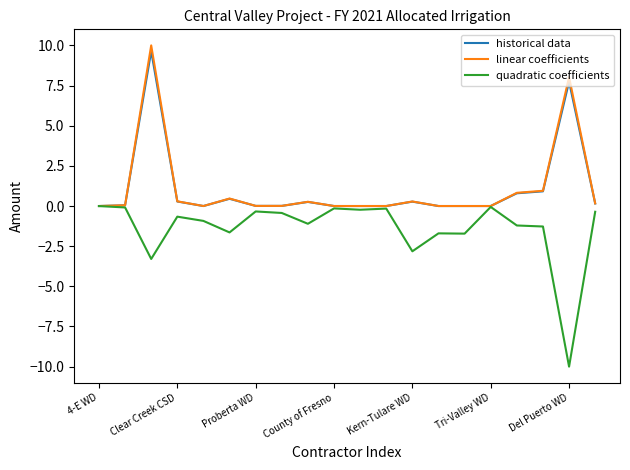

The quadratic coefficients series shows -2.8 at Kern-Tulare WD. True or false?

True